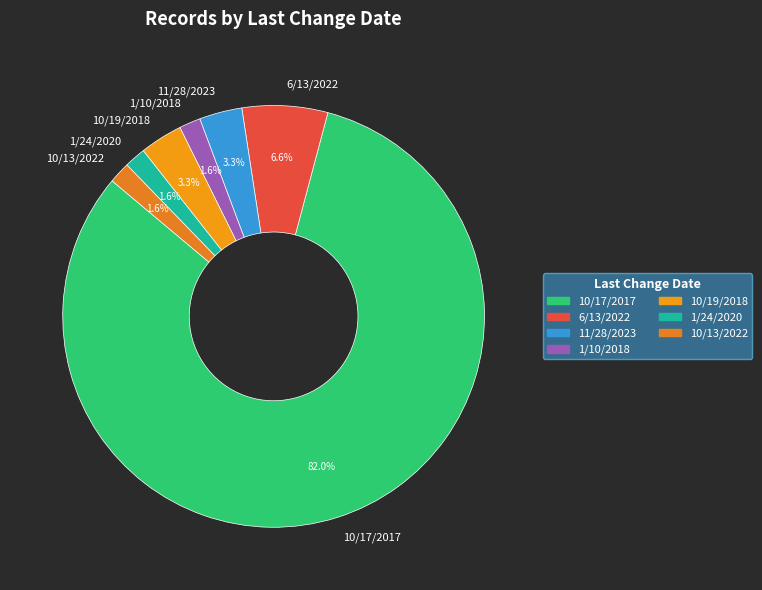

Is it true that 10/13/2022 is 14% of the pie?

False